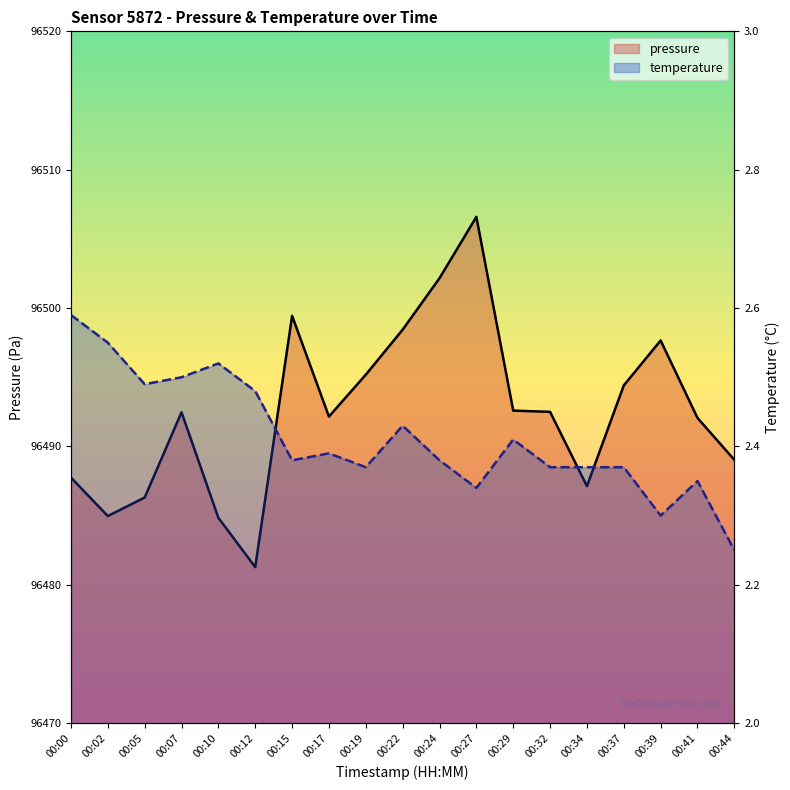

How many interior local valleys does the pressure series have?

4